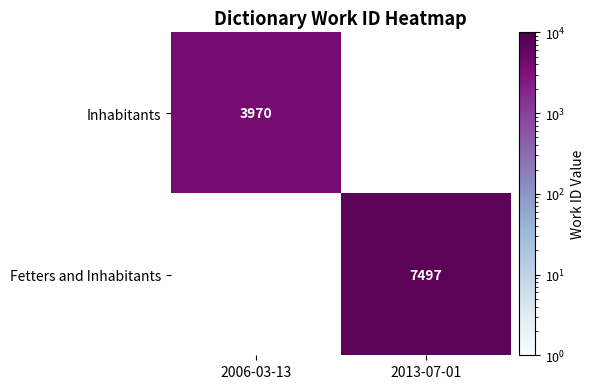

The Fetters and Inhabitants series shows 7497 at 2013-07-01. True or false?

True